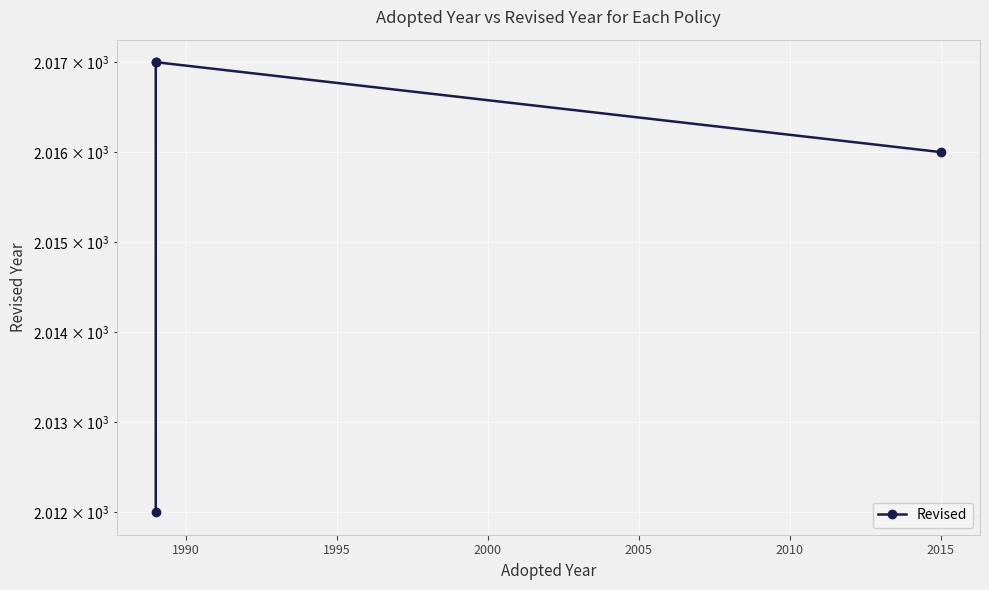

Reading right to left, extract all data points from this chart.

2016	2017	2017	2012